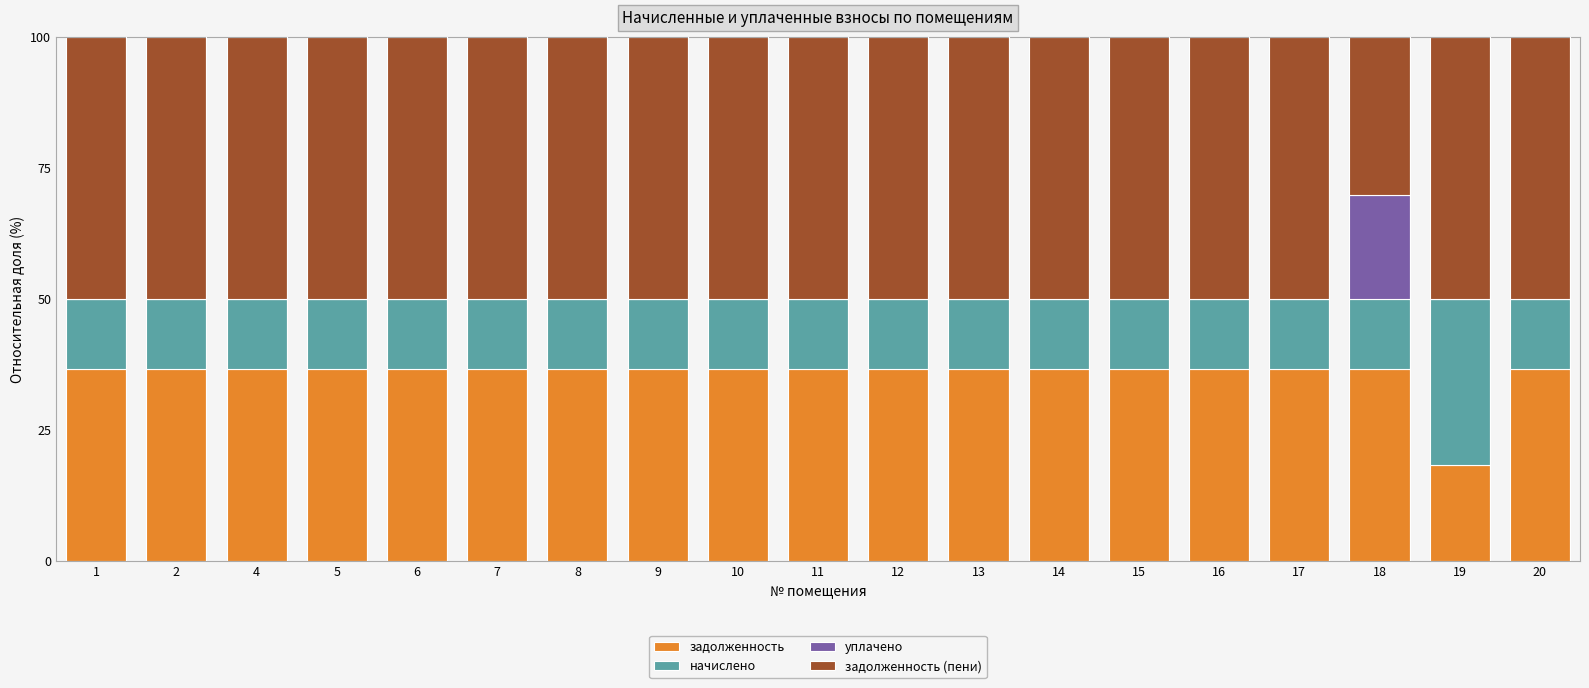

What is the total value across all series at 8?

100.0